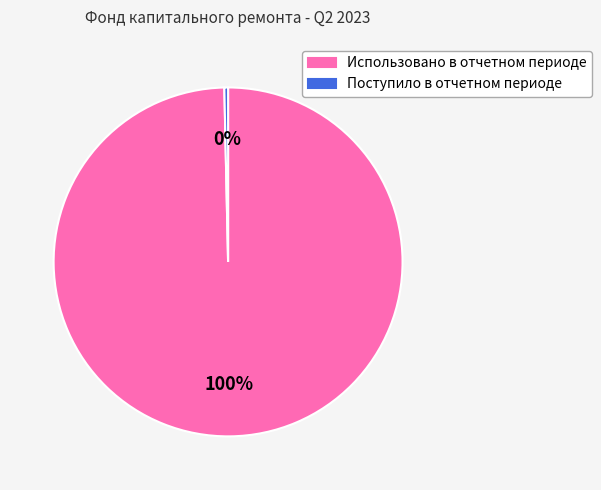

Count the number of slices in the pie.

2